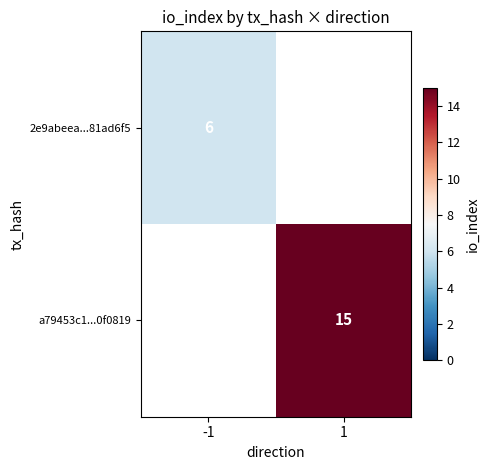

At how many categories does at least one series exceed 11?

1